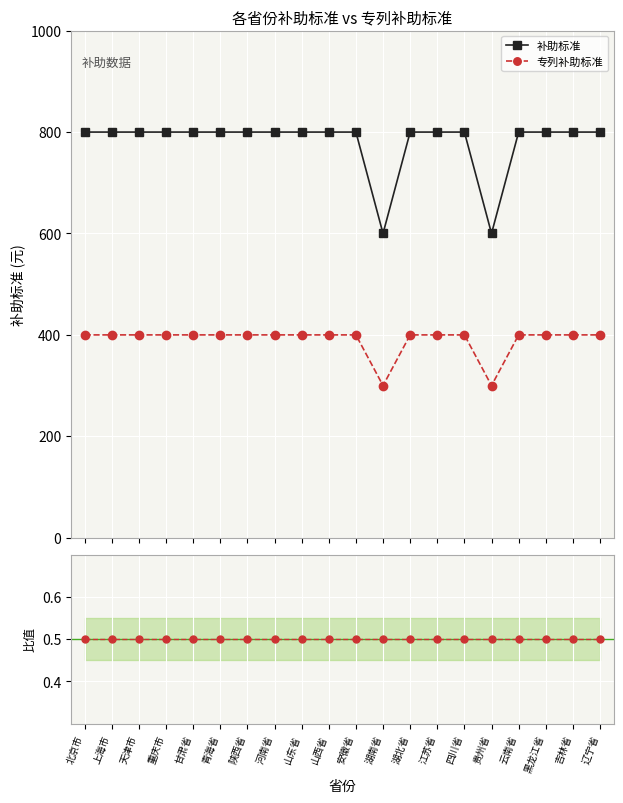

List the series in order of their overall mean, highest first.

补助标准, 专列补助标准, 专列/补助 比值